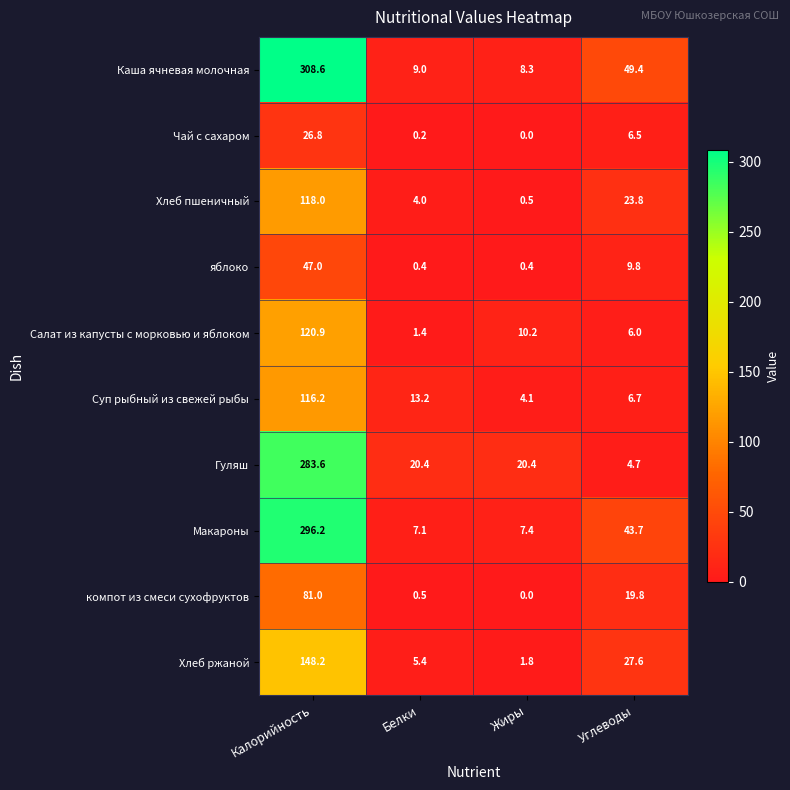

What is the difference between the second highest and minimum values in the Чай с сахаром series?

6.5